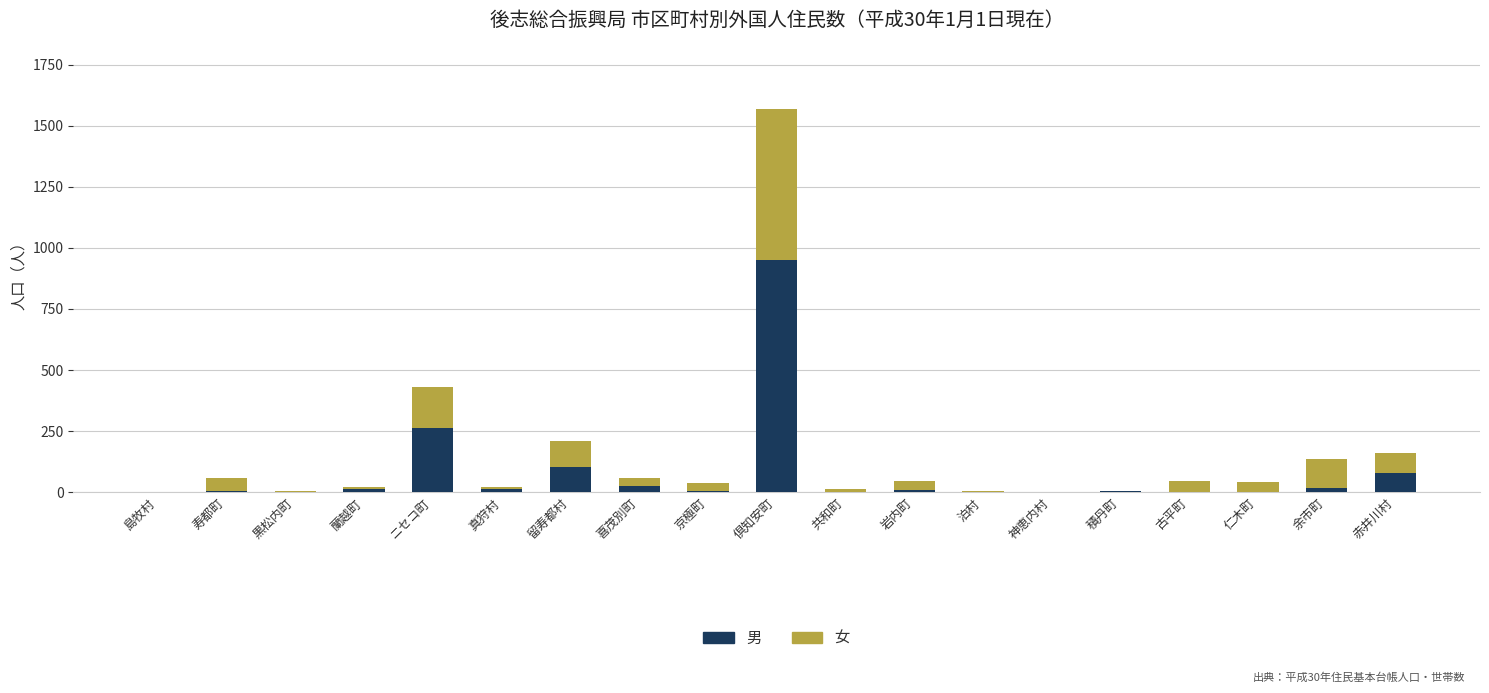

At which category is the sum across all series the highest?

倶知安町